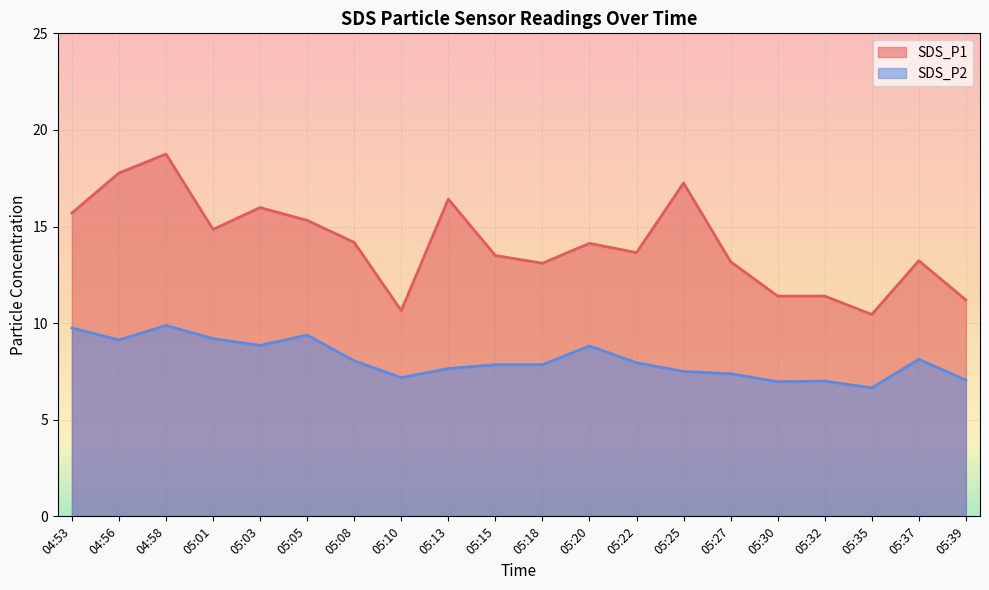

At which label is SDS_P2 closest to 8?

05:22